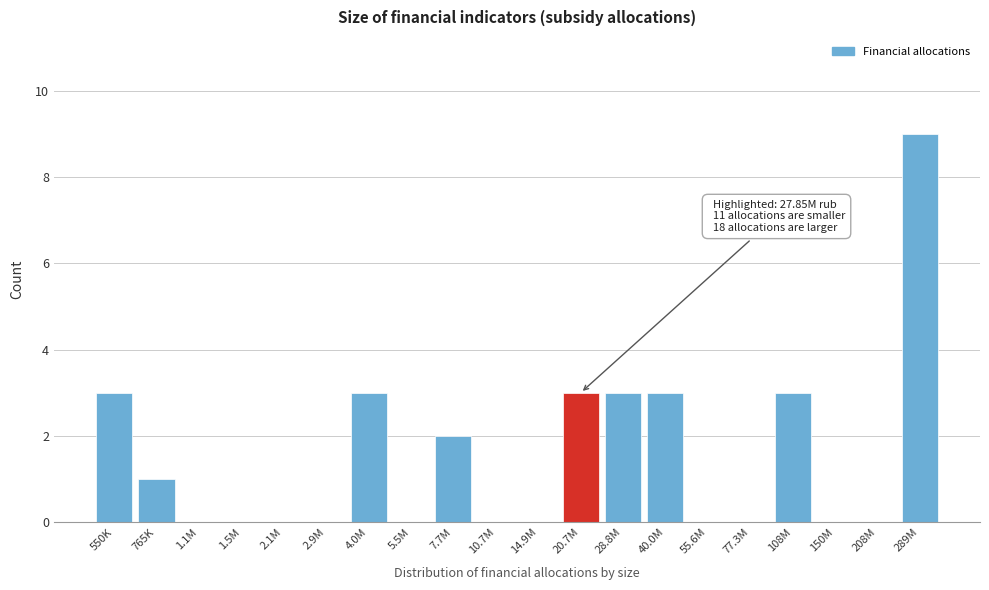

Reading right to left, extract all data points from this chart.

289M=9	208M=0	150M=0	108M=3	77.3M=0	55.6M=0	40.0M=3	28.8M=3	20.7M=3	14.9M=0	10.7M=0	7.7M=2	5.5M=0	4.0M=3	2.9M=0	2.1M=0	1.5M=0	1.1M=0	765K=1	550K=3